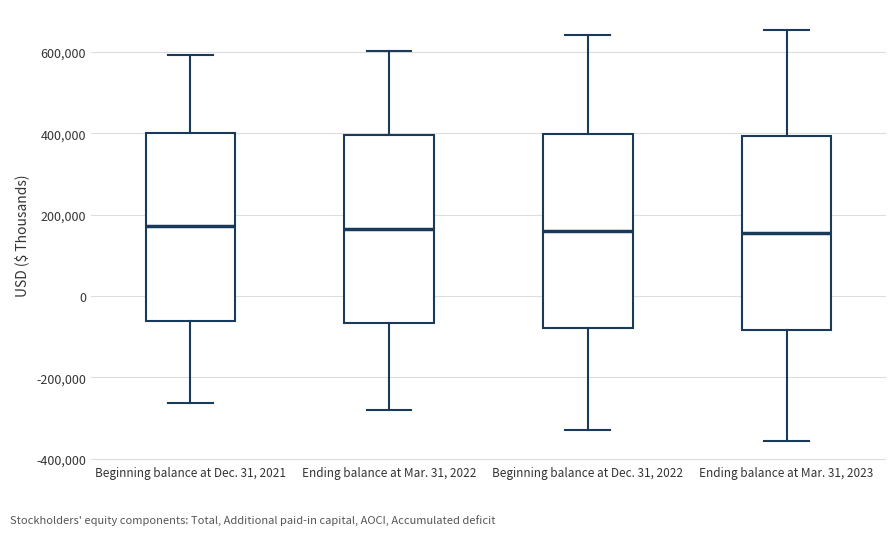

Reading left to right, read every box against the y-axis: the position of its median line, the range the box covers, and the ends of its whiskers. The values are not printed on the chart, so give them approximately, as read against the axis.

Beginning balance at Dec. 31, 2021: median 180000, box -60000 to 400000, whiskers -260000 to 600000
Ending balance at Mar. 31, 2022: median 160000, box -60000 to 400000, whiskers -280000 to 600000
Beginning balance at Dec. 31, 2022: median 160000, box -80000 to 400000, whiskers -340000 to 640000
Ending balance at Mar. 31, 2023: median 160000, box -80000 to 400000, whiskers -360000 to 660000